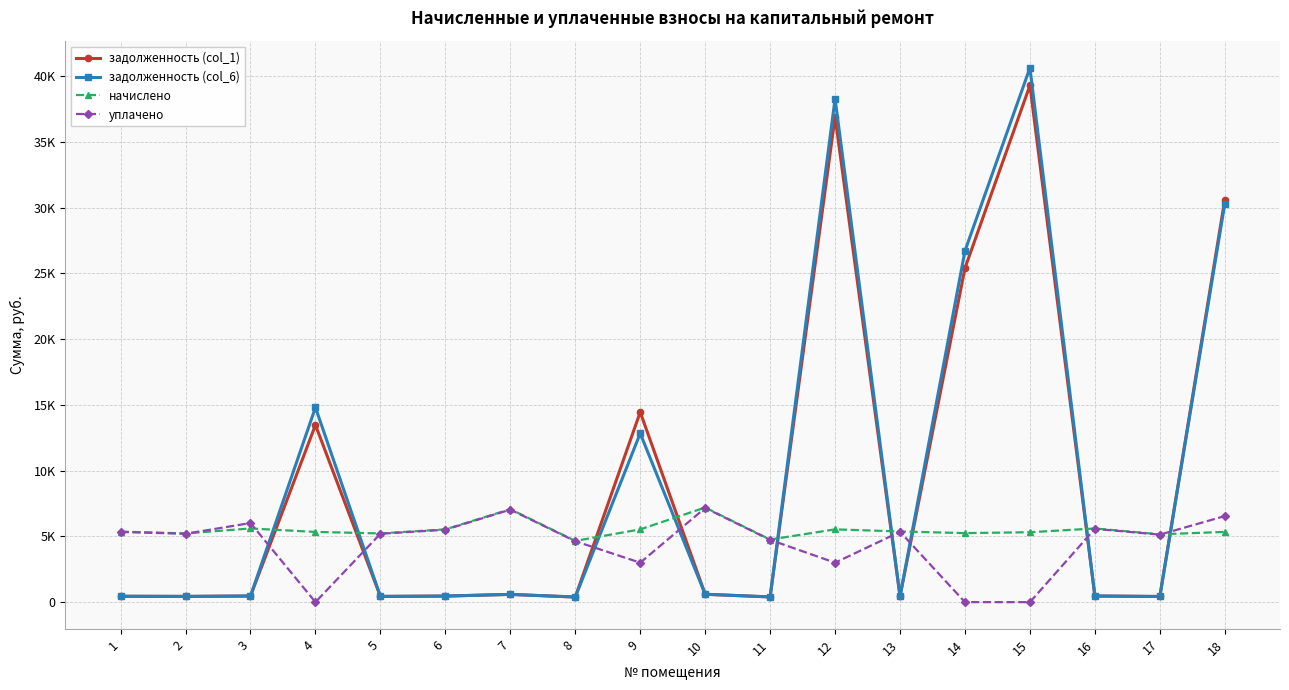

Is this an area chart (filled region under the line)?

No